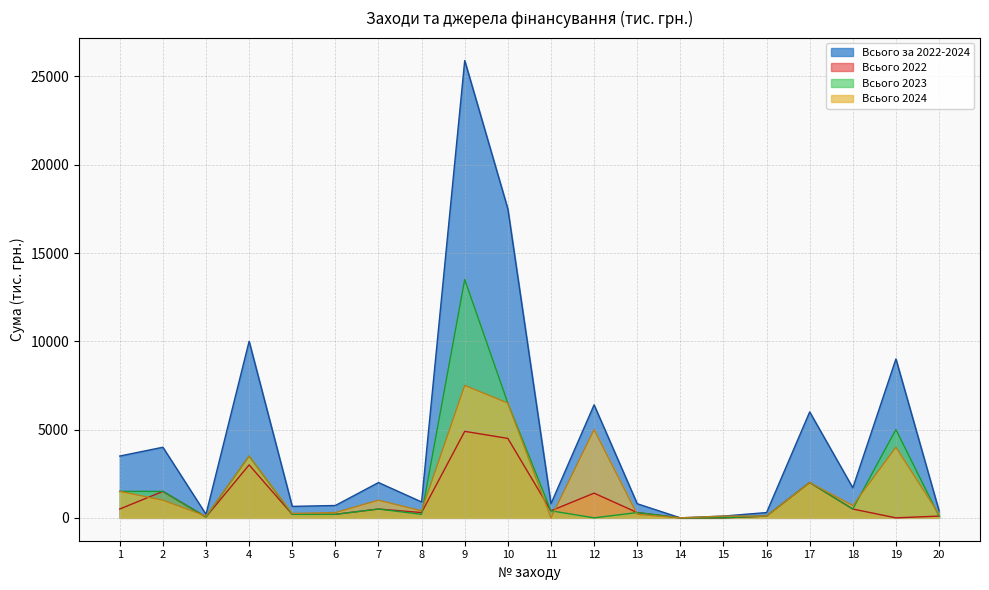

Which label corresponds to the smallest value in the chart?

14